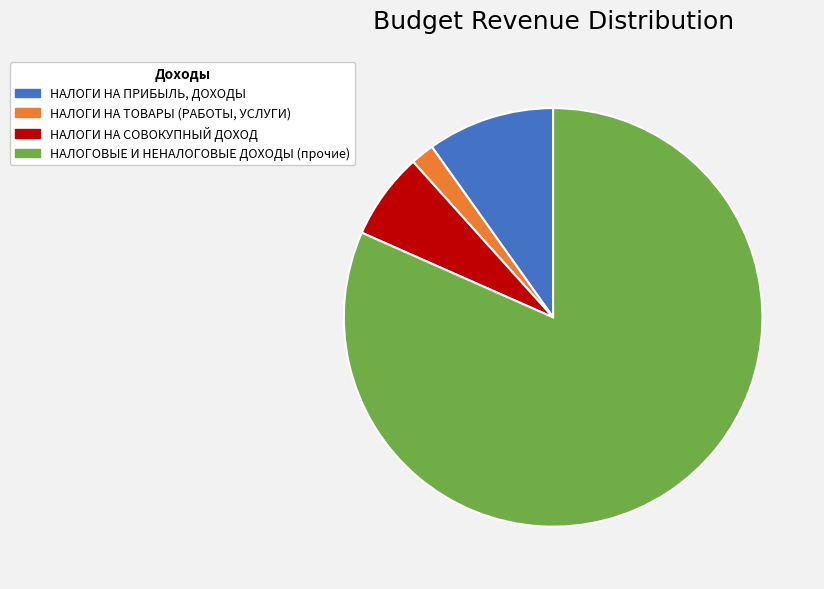

The НАЛОГОВЫЕ И НЕНАЛОГОВЫЕ ДОХОДЫ (прочие) slice represents 89% of the pie. True or false?

False